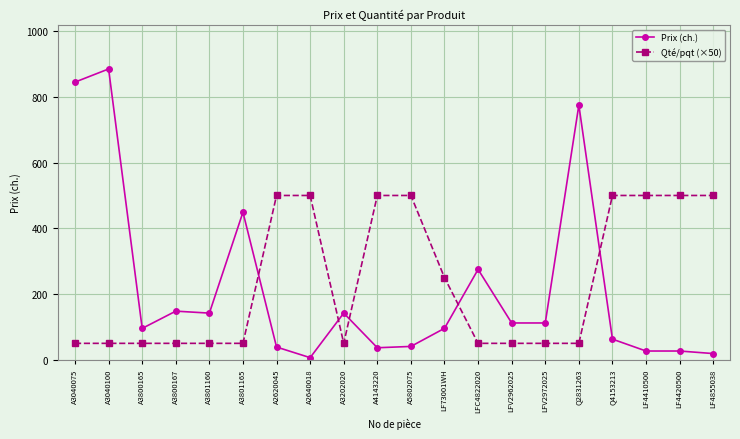

What is the maximum value shown in the chart?

885.0